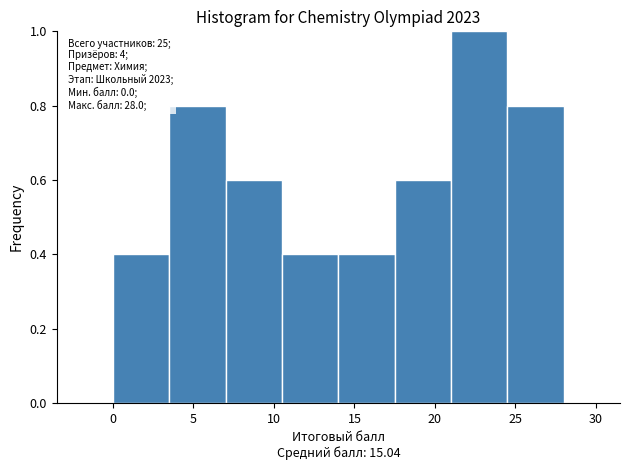

Which range on the x-axis has the tallest bar?

21.0 to 24.5